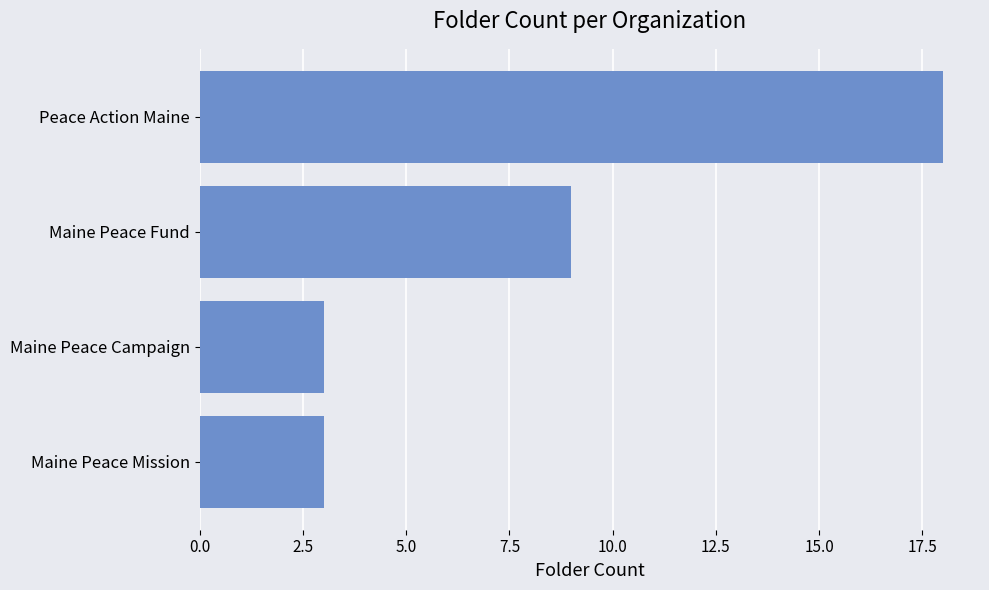

How many values are below 9?

2